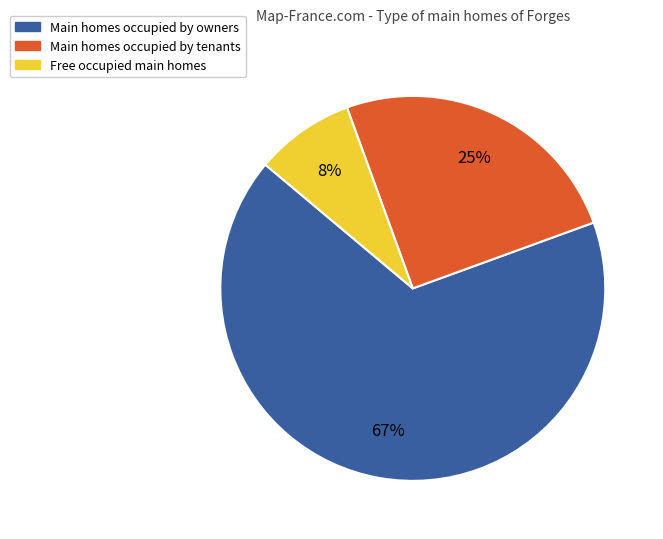

Is there any slice that represents more than half of the pie?

Yes